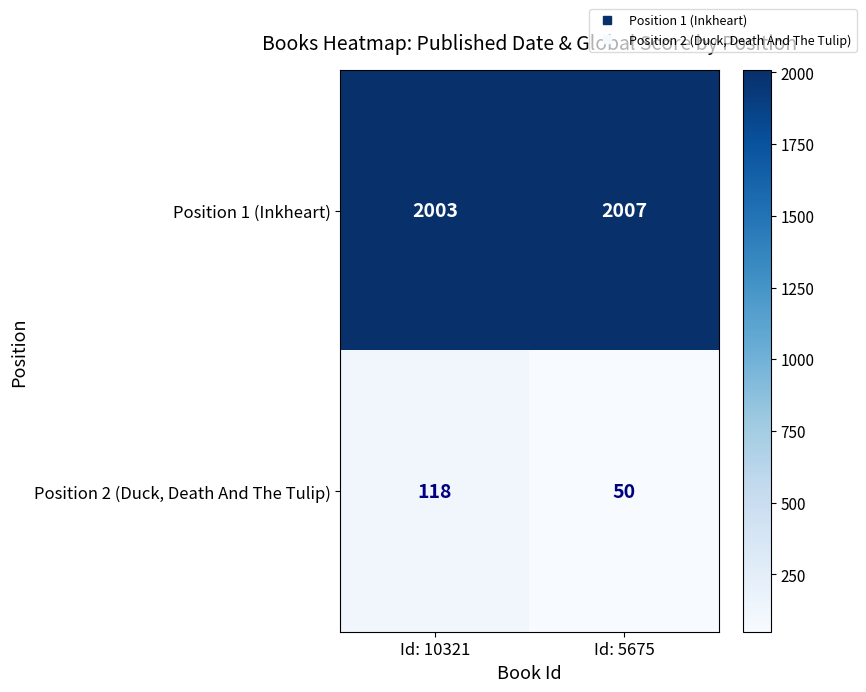

Which series changed the most between Id: 10321 and Id: 5675?

Position 2 (Duck, Death And The Tulip)